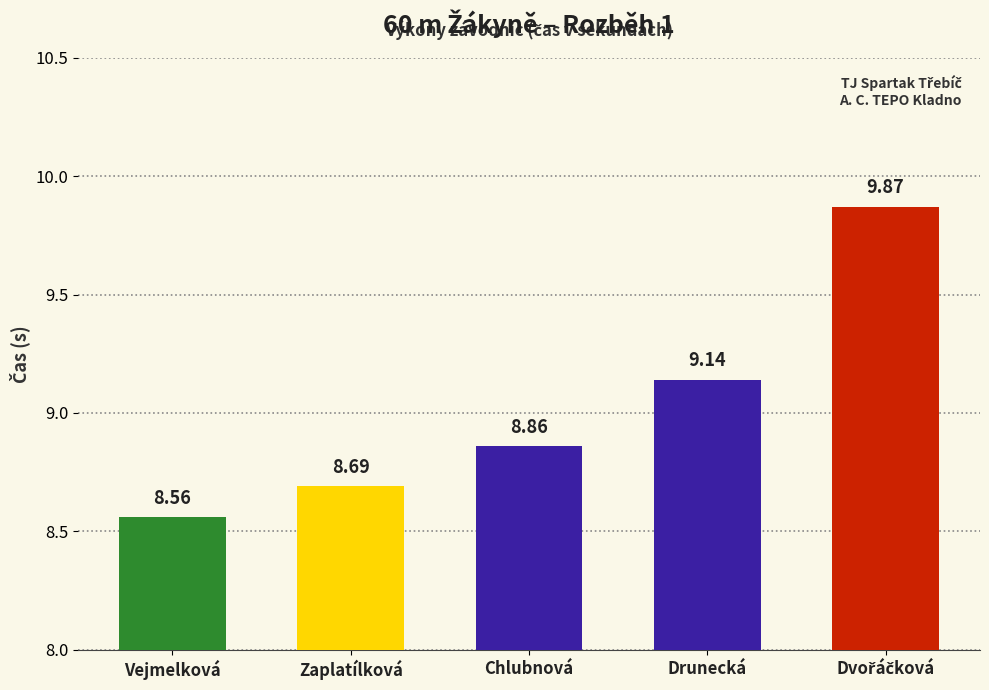

What is the label of the 2nd bar from the left?

Zaplatílková